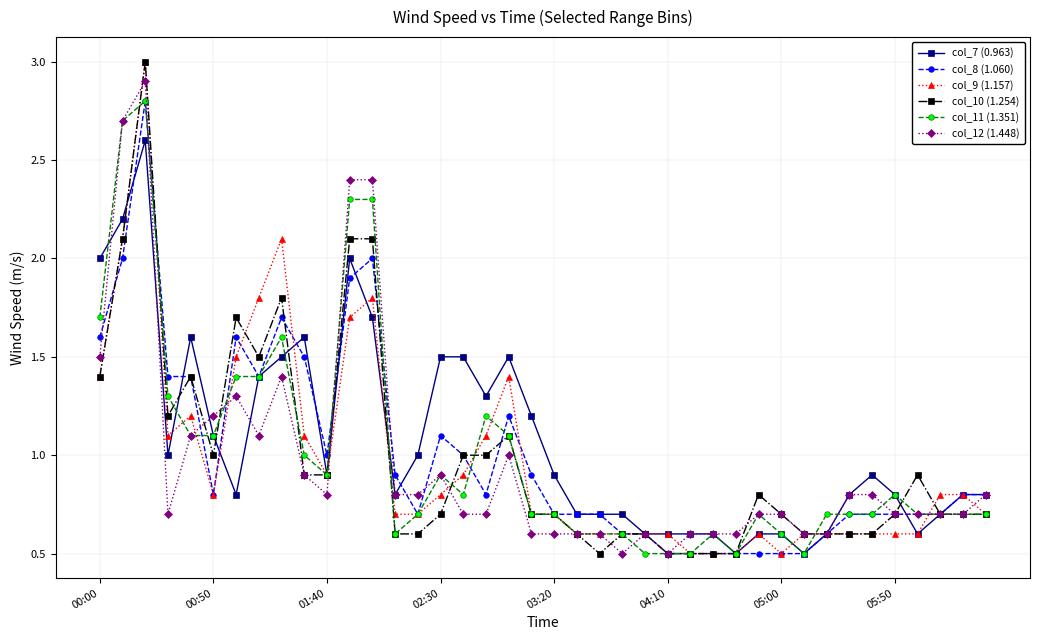

What is the lowest value of the col_9 (1.157) series?

0.5